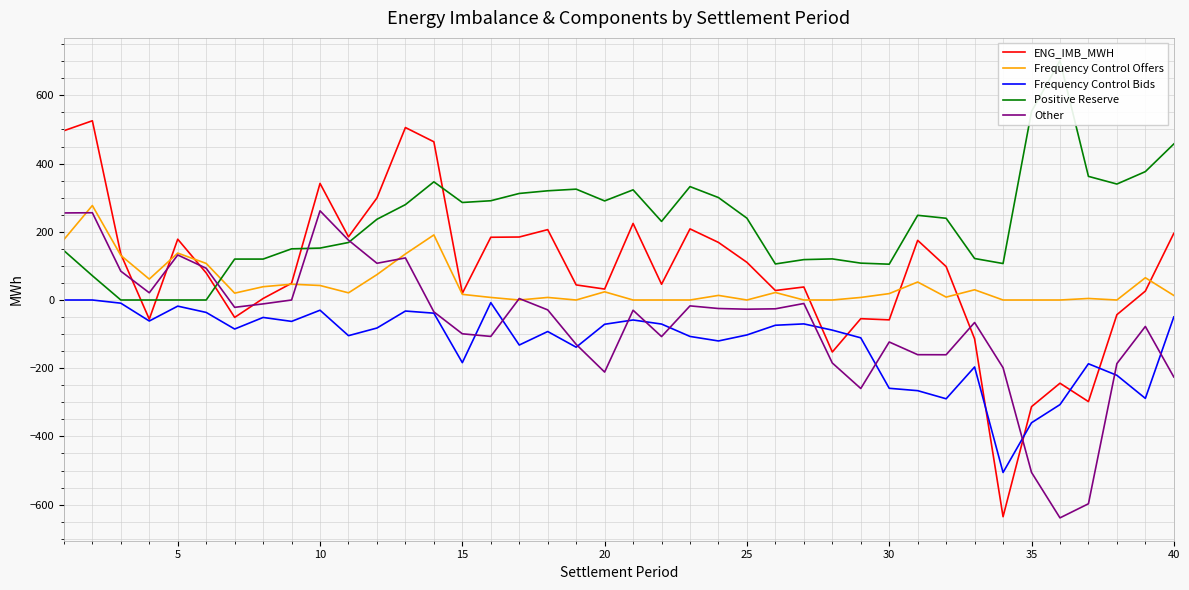

How many data points in Frequency Control Offers are less than 18?

20